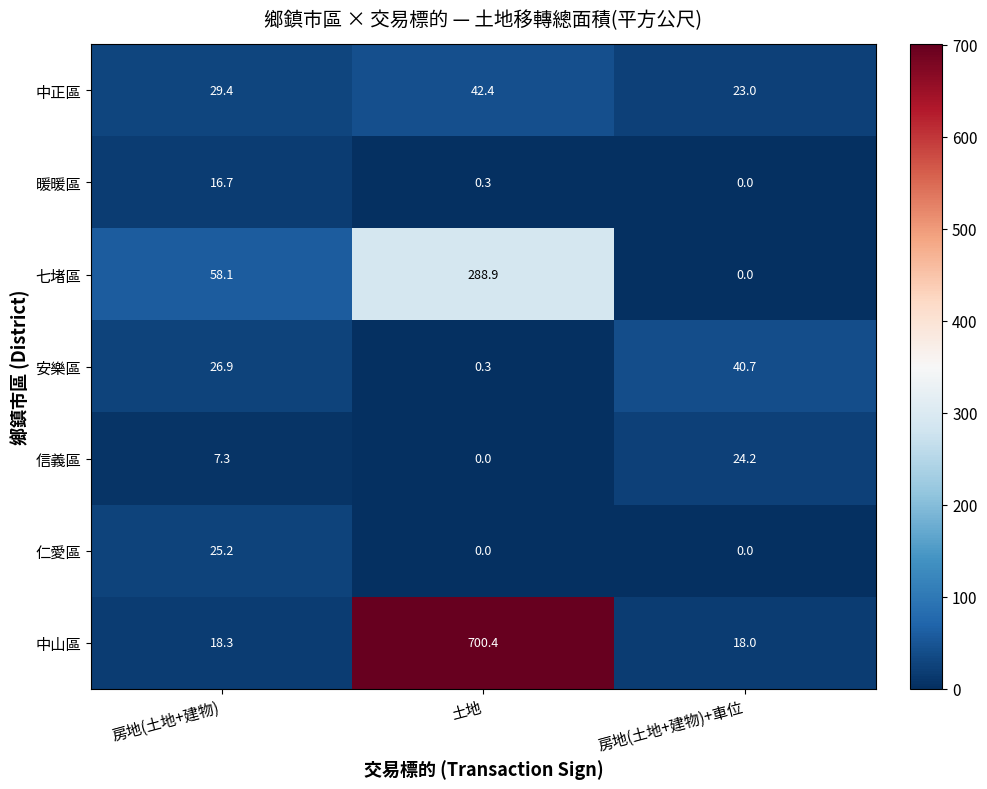

List the series in order of their peak value, lowest first.

暖暖區, 信義區, 仁愛區, 安樂區, 中正區, 七堵區, 中山區